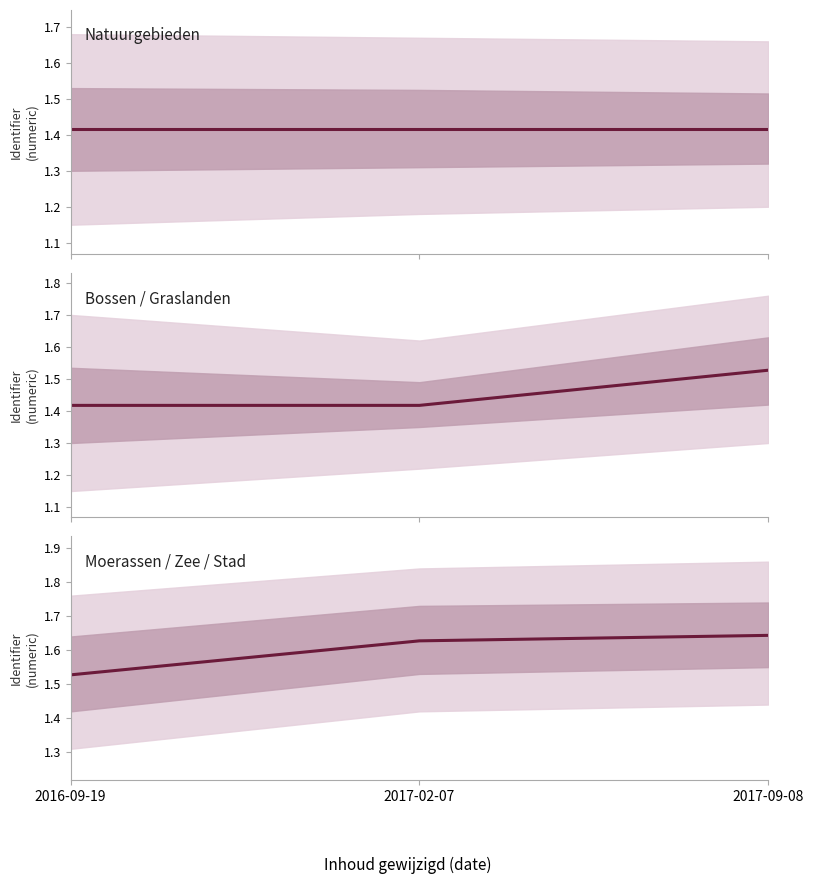

Where does the Moerassen / Zee / Stad series first go above 1627233?

2017-09-08